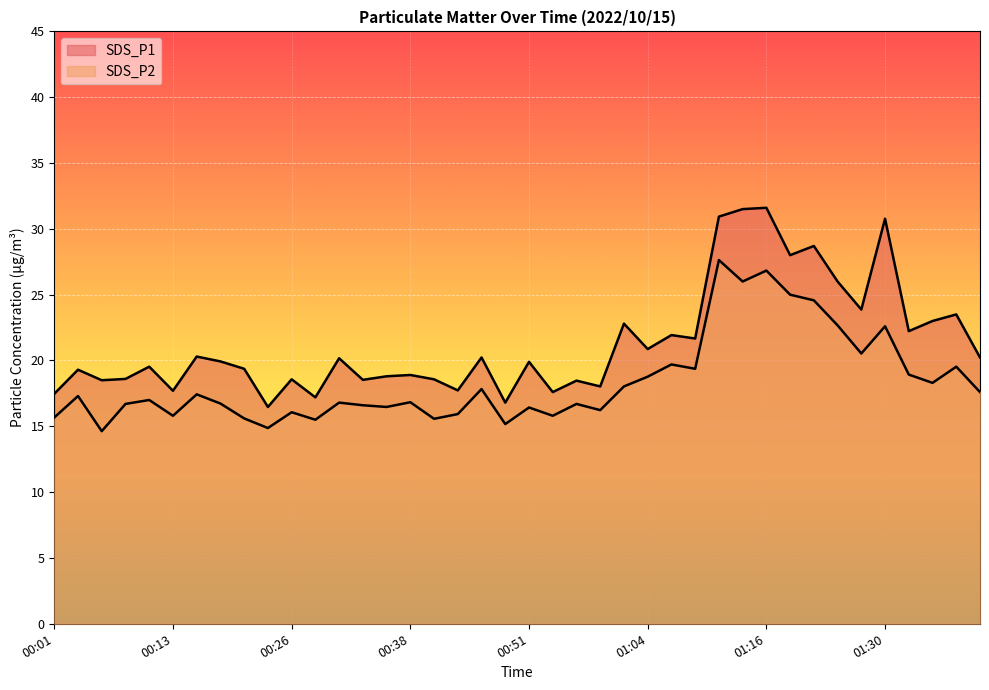

What is the minimum value for SDS_P2?

14.6